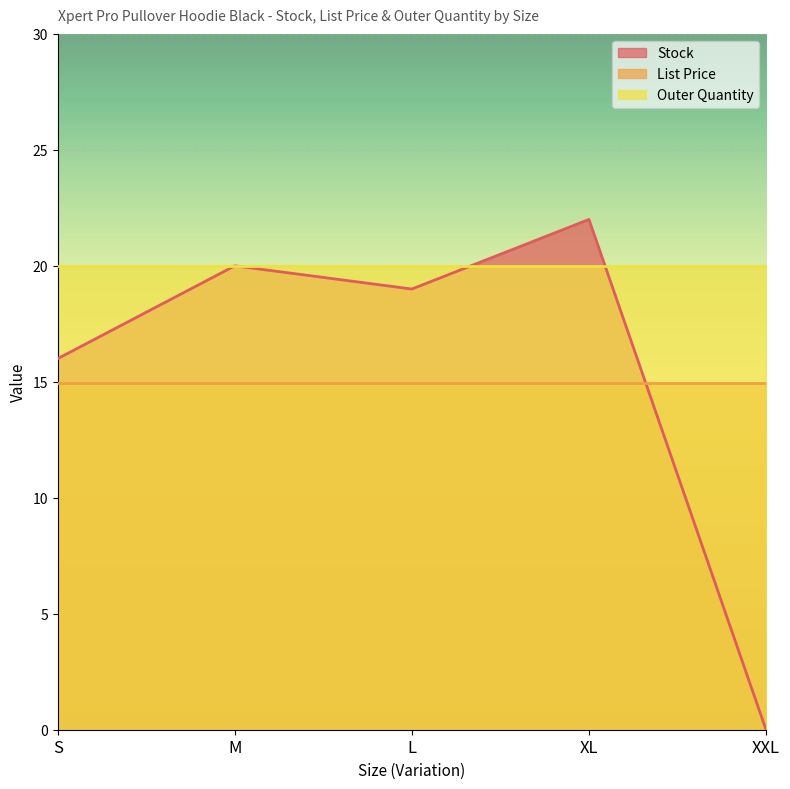

How many lines are shown in the chart?

3